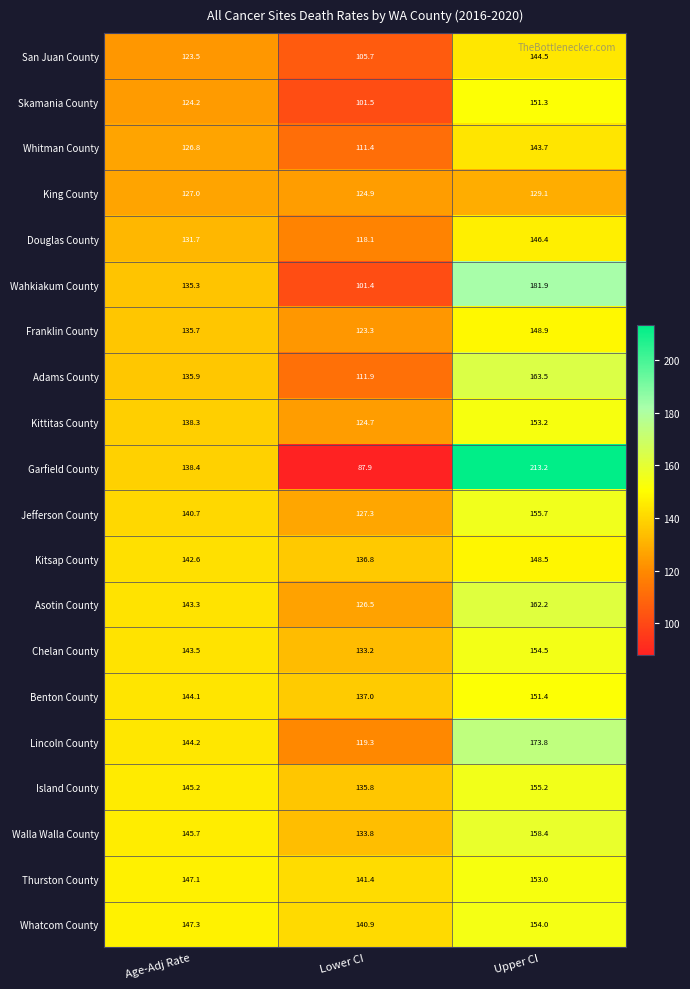

Which series has the largest total across all categories?

Whatcom County